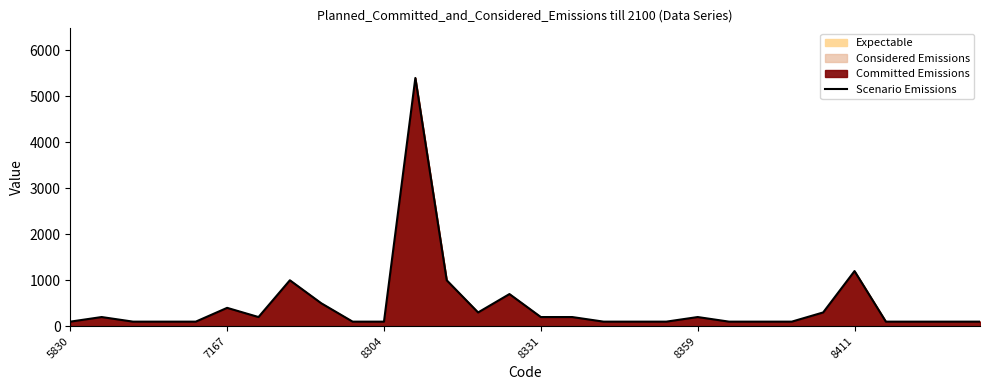

What is the difference between the second highest and second lowest values?

1100